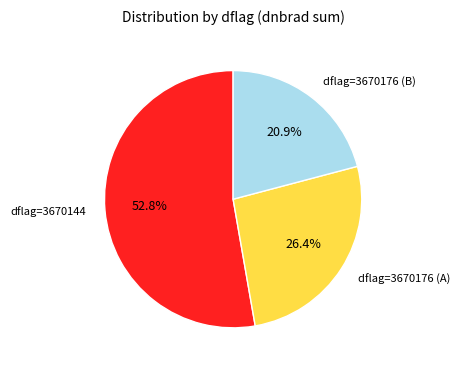

Which slice is the smallest?

dflag=3670176 (B)